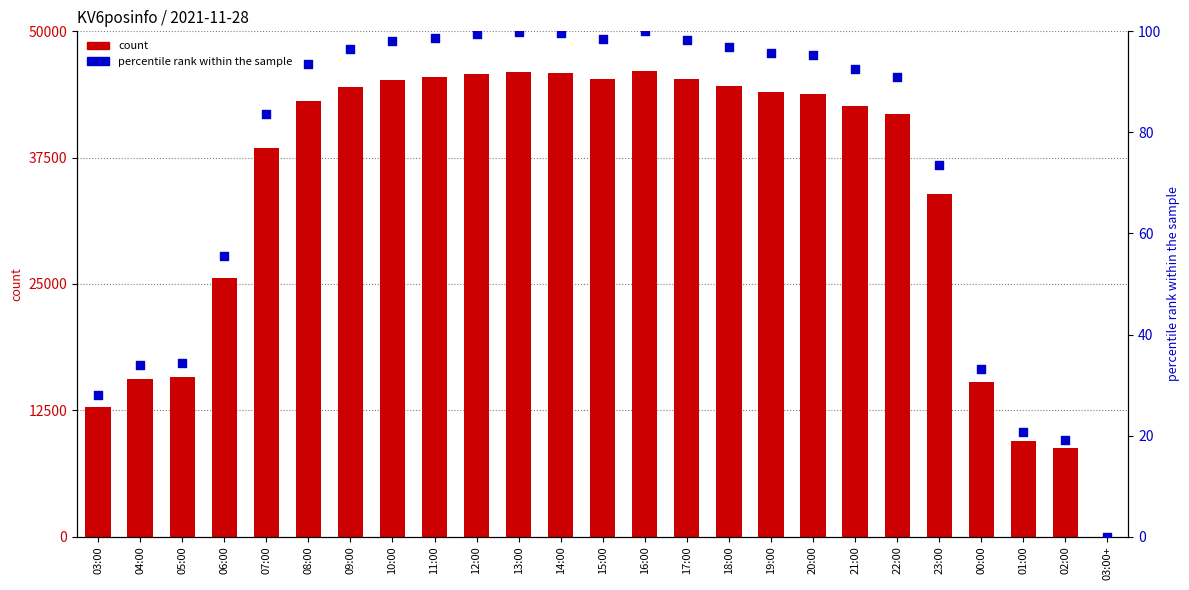

What is the total value across all series at 06:00?

25642.6